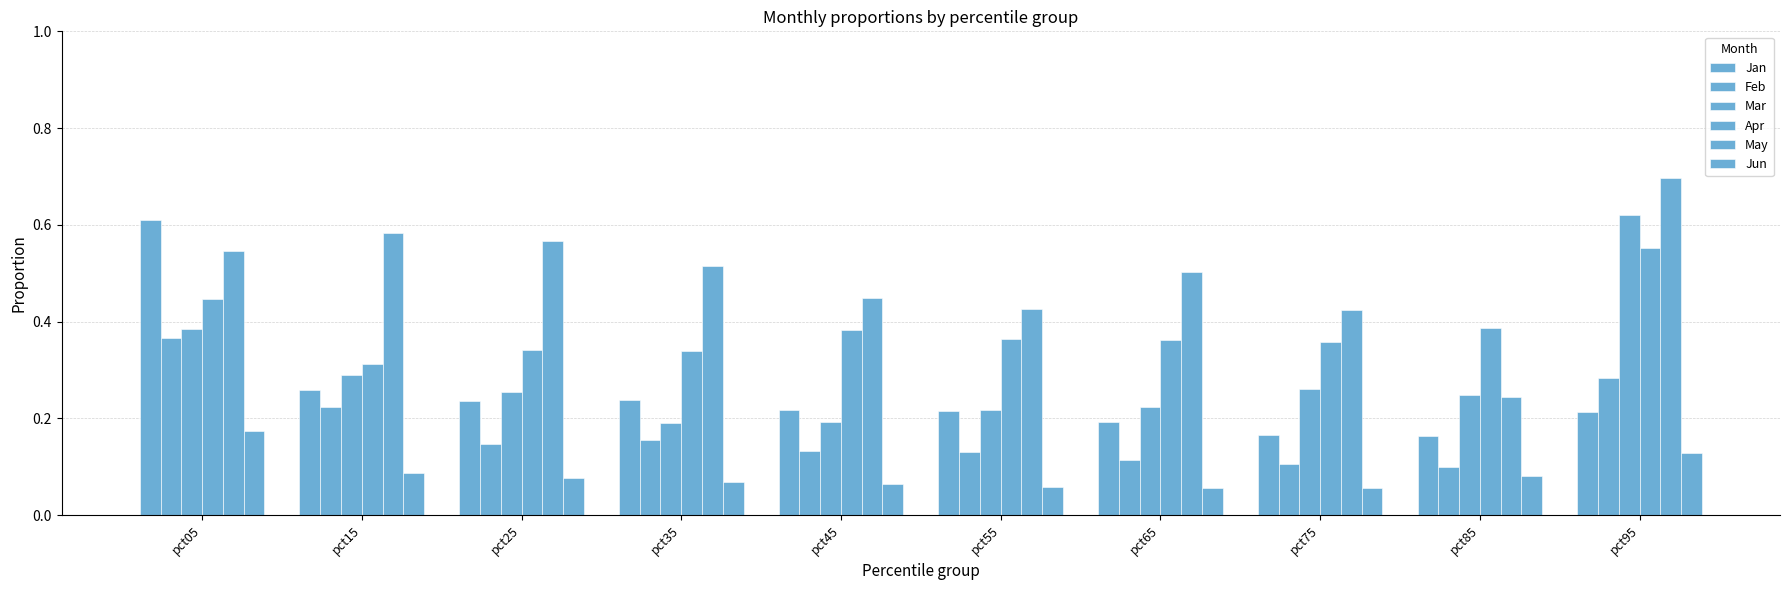

What is the value of the Jun bar at the 8th from the left?

0.1